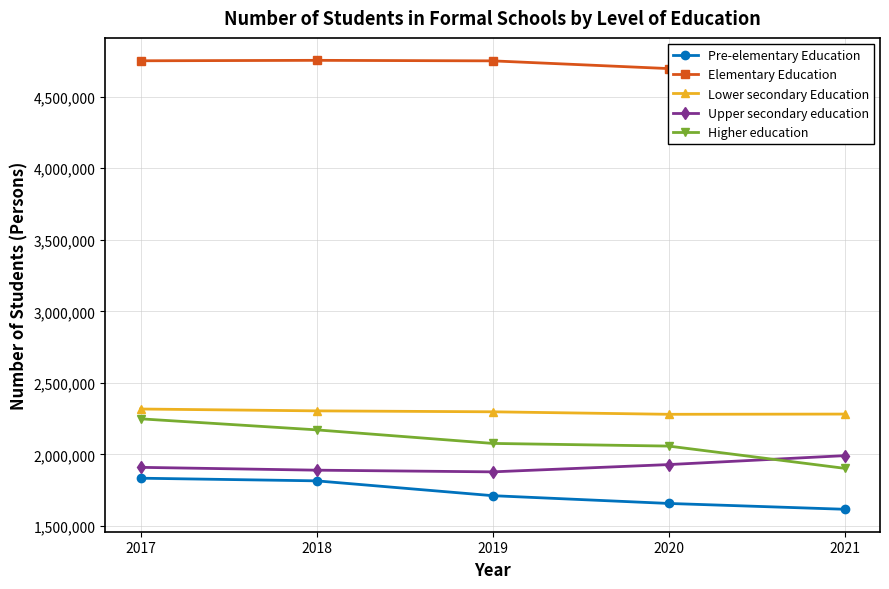

True or false: Elementary Education and Lower secondary Education cross at least once.

False